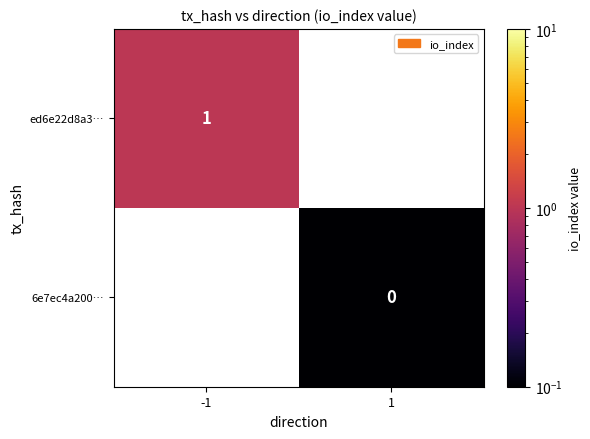

Rank the series by their maximum value, from highest to lowest.

ed6e22d8a3…, 6e7ec4a200…